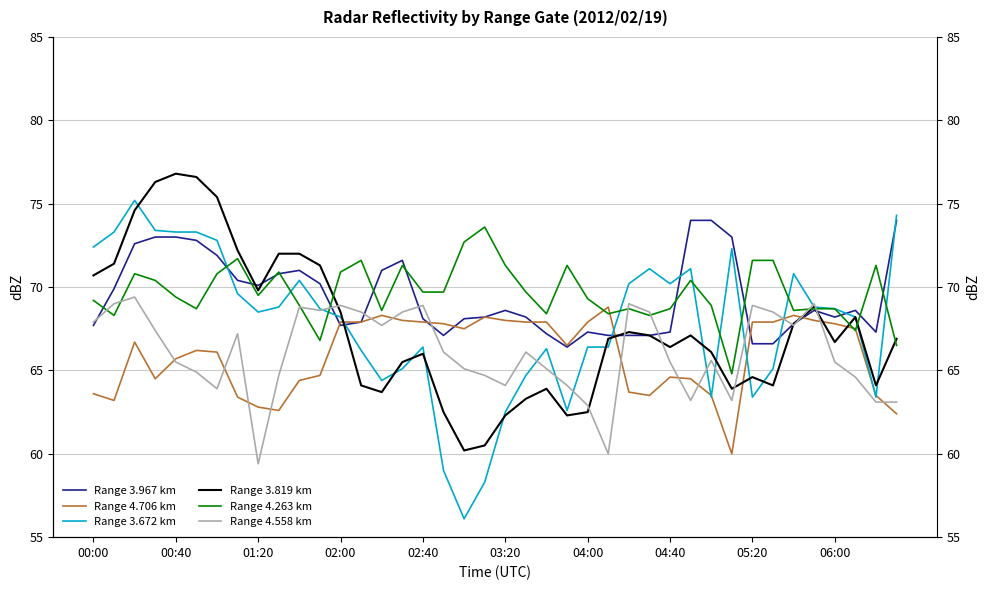

What is the total value across all series at 27?

405.6